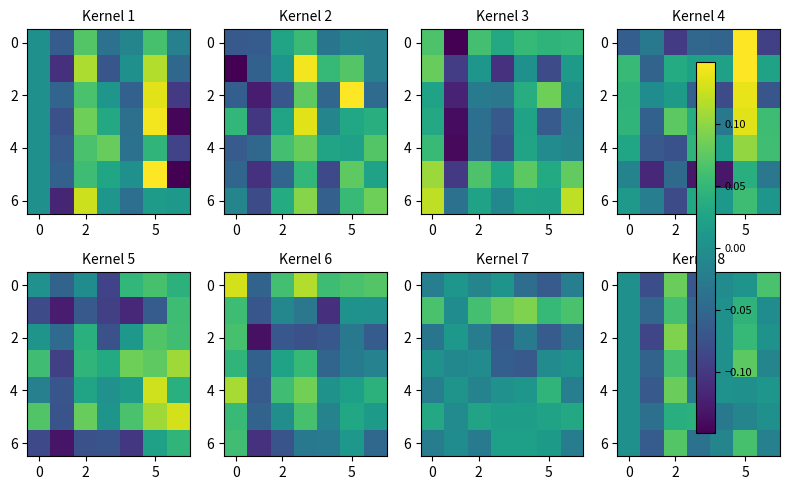

At which category is the sum across all series the highest?

2